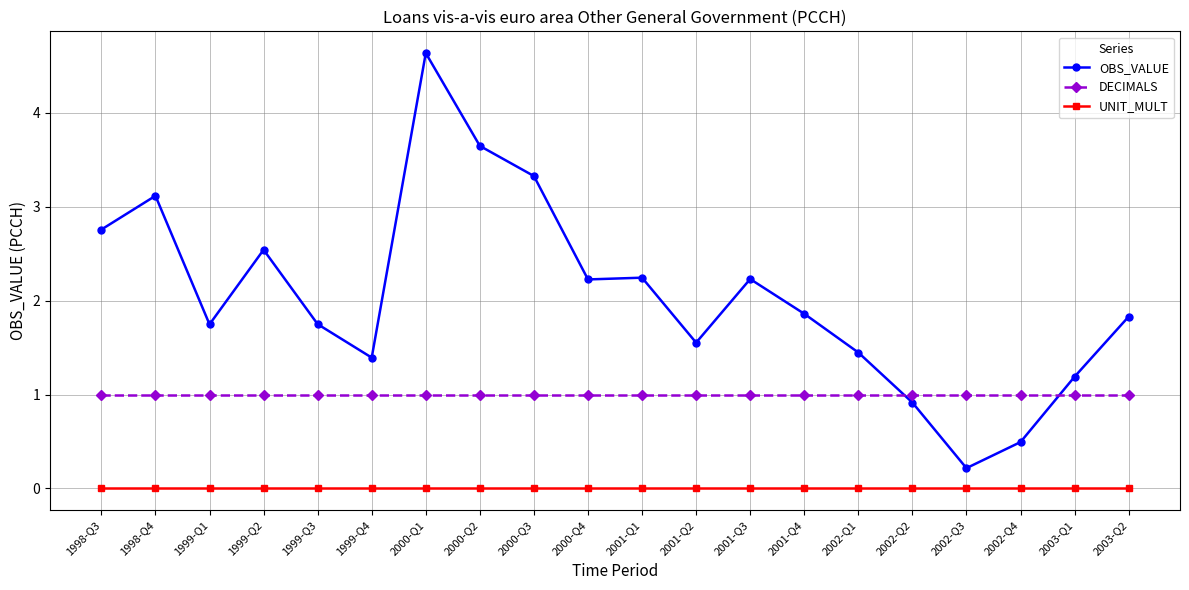

How many data points in OBS_VALUE are above 1?

17